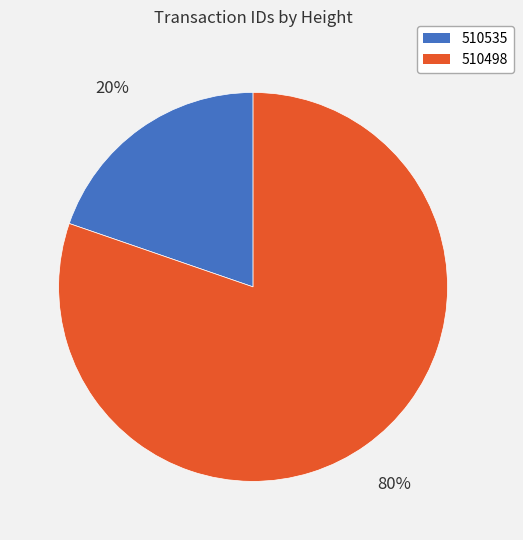

Between 510535 and 510498, which is larger?

510498